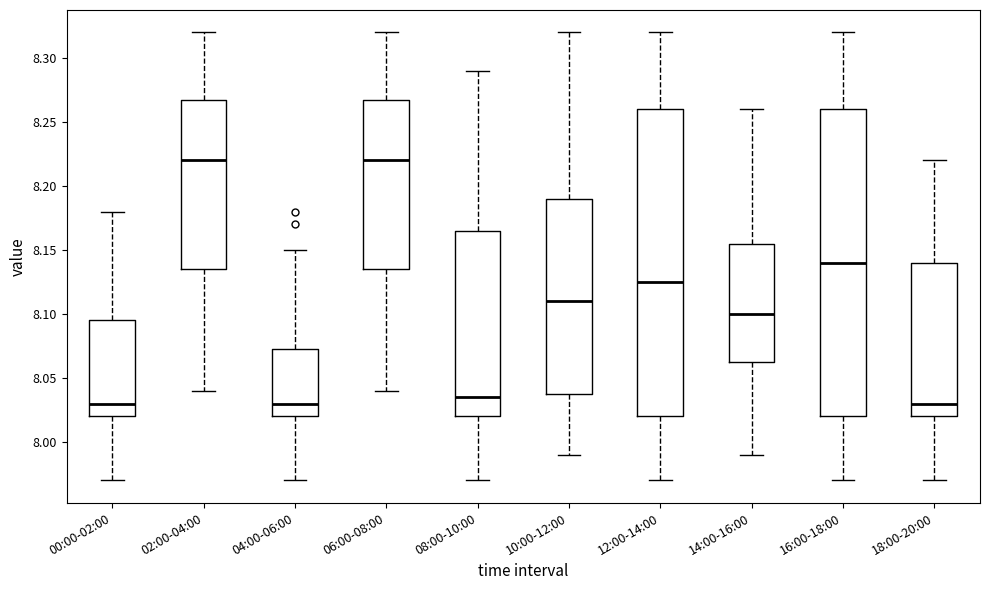

Reading left to right, transcribe this box plot: for each box, give where its median line is, the range the box spans, and where its two whiskers end, as read against the y-axis. The values are not printed on the chart, so give them approximately, as read against the axis.

00:00-02:00: median 8.030, box 8.020 to 8.095, whiskers 7.970 to 8.180
02:00-04:00: median 8.220, box 8.135 to 8.270, whiskers 8.040 to 8.320
04:00-06:00: median 8.030, box 8.020 to 8.075, whiskers 7.970 to 8.150
06:00-08:00: median 8.220, box 8.135 to 8.270, whiskers 8.040 to 8.320
08:00-10:00: median 8.035, box 8.020 to 8.165, whiskers 7.970 to 8.290
10:00-12:00: median 8.110, box 8.040 to 8.190, whiskers 7.990 to 8.320
12:00-14:00: median 8.125, box 8.020 to 8.260, whiskers 7.970 to 8.320
14:00-16:00: median 8.100, box 8.065 to 8.155, whiskers 7.990 to 8.260
16:00-18:00: median 8.140, box 8.020 to 8.260, whiskers 7.970 to 8.320
18:00-20:00: median 8.030, box 8.020 to 8.140, whiskers 7.970 to 8.220